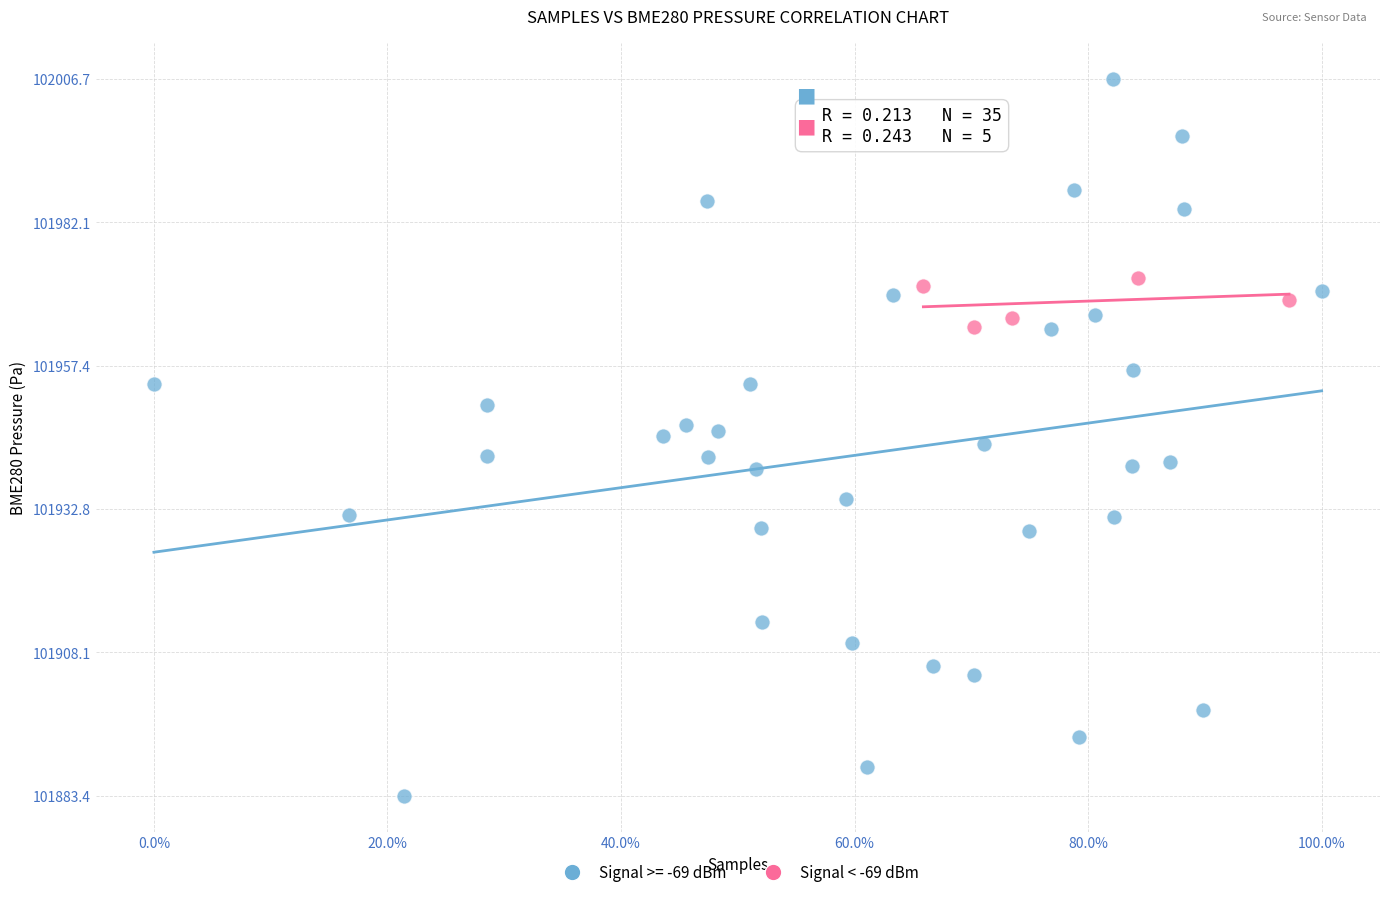

Which series reaches the maximum Y coordinate?

Signal >= -69 dBm